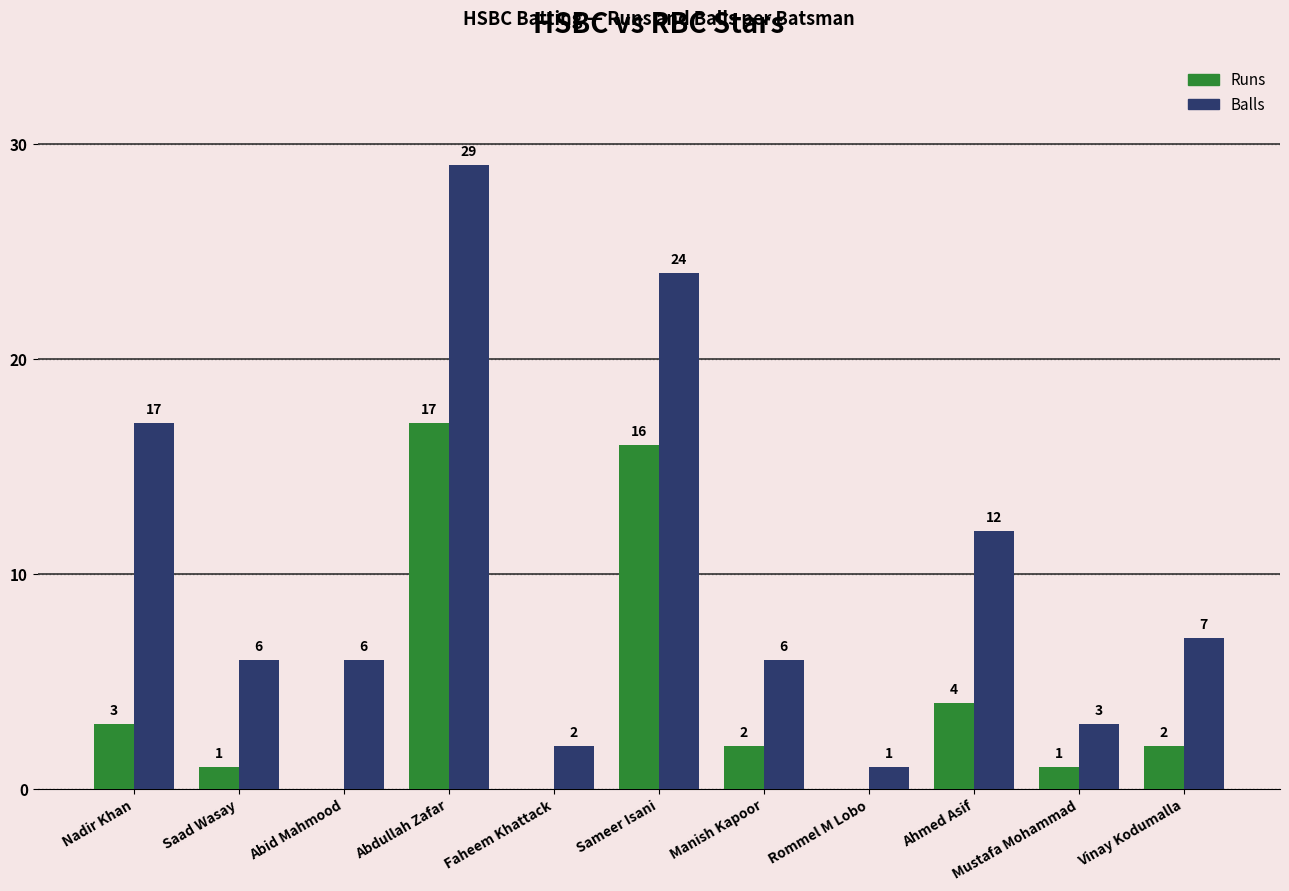

How many data points does each series have?

11